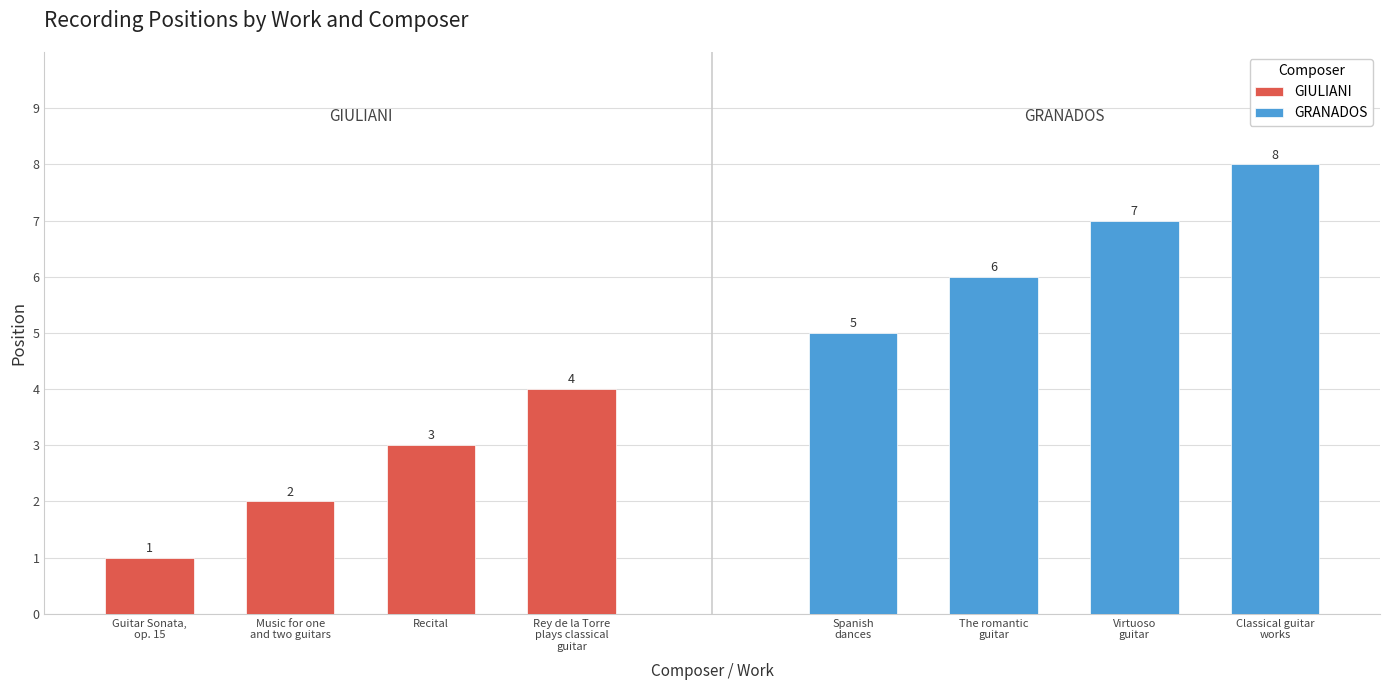

Between Guitar Sonata,
op. 15 and Rey de la Torre
plays classical
guitar, which series saw the biggest shift?

GIULIANI